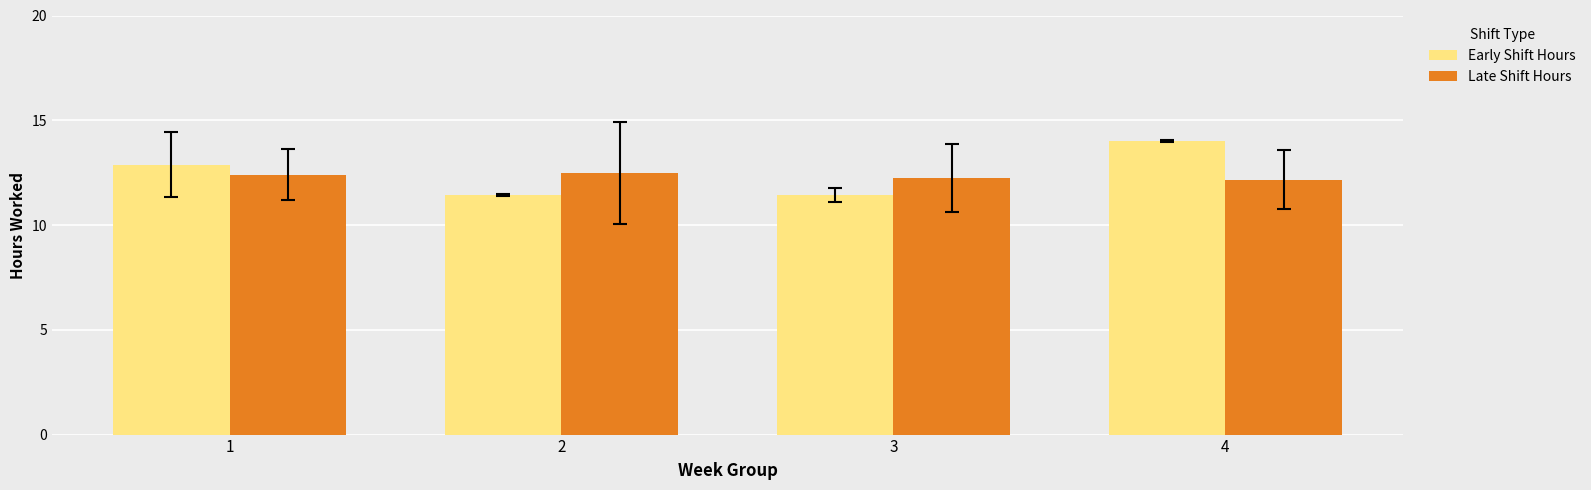

At 4, list the series in order from largest to smallest.

Early Shift Hours, Late Shift Hours